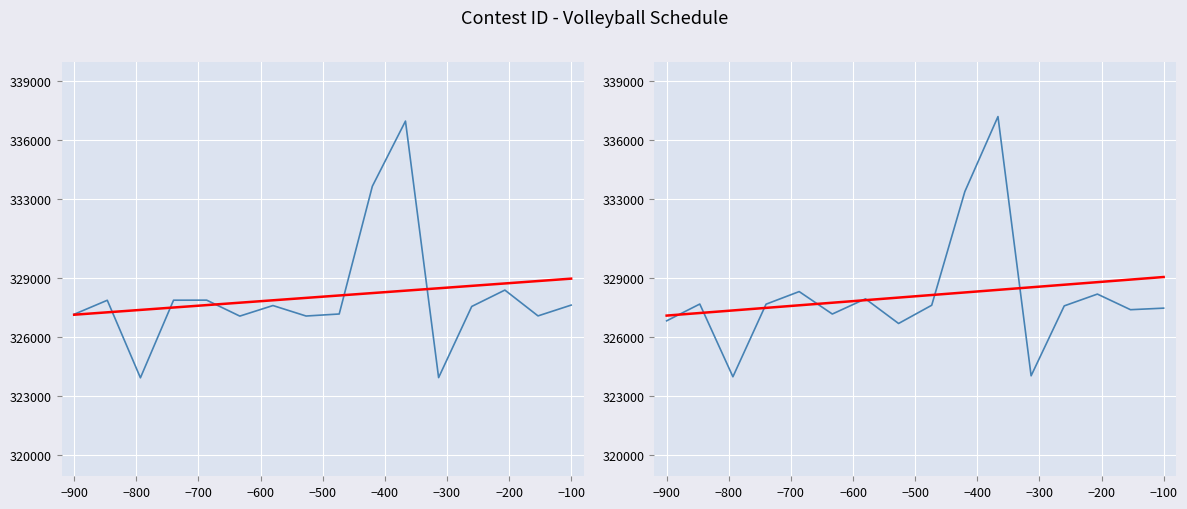

How many lines are shown in the chart?

2